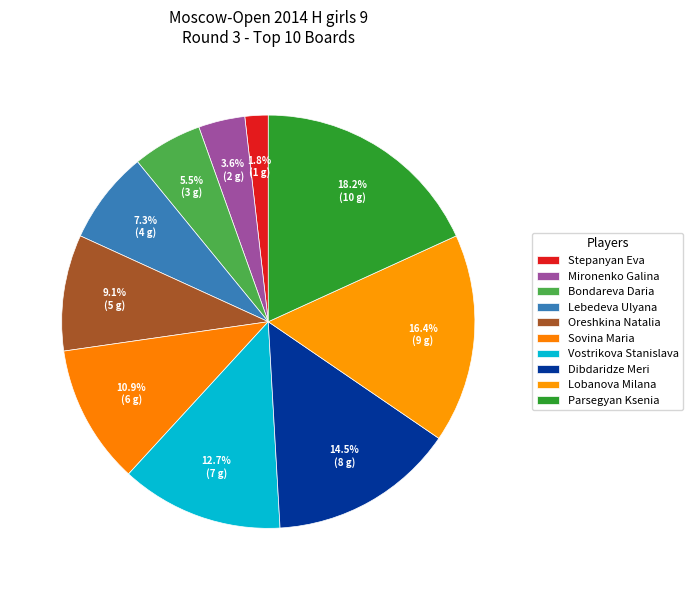

What portion of the pie excludes Parsegyan Ksenia?

81.8%